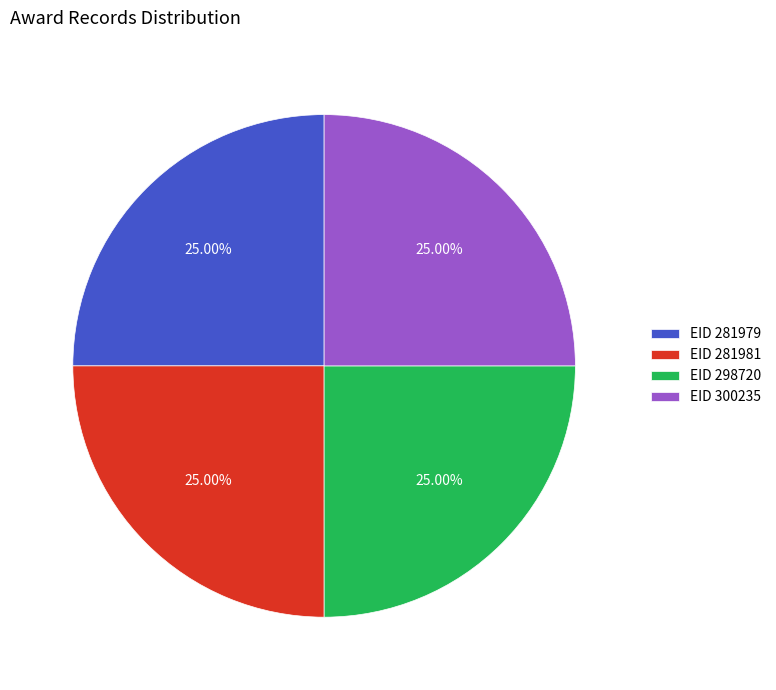

How many slices are in this pie chart?

4